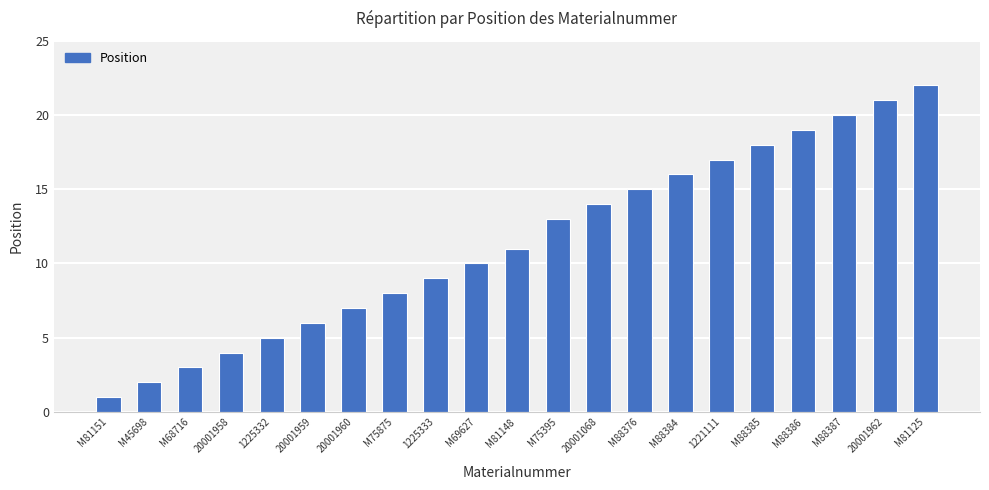

What is the smallest value displayed?

1